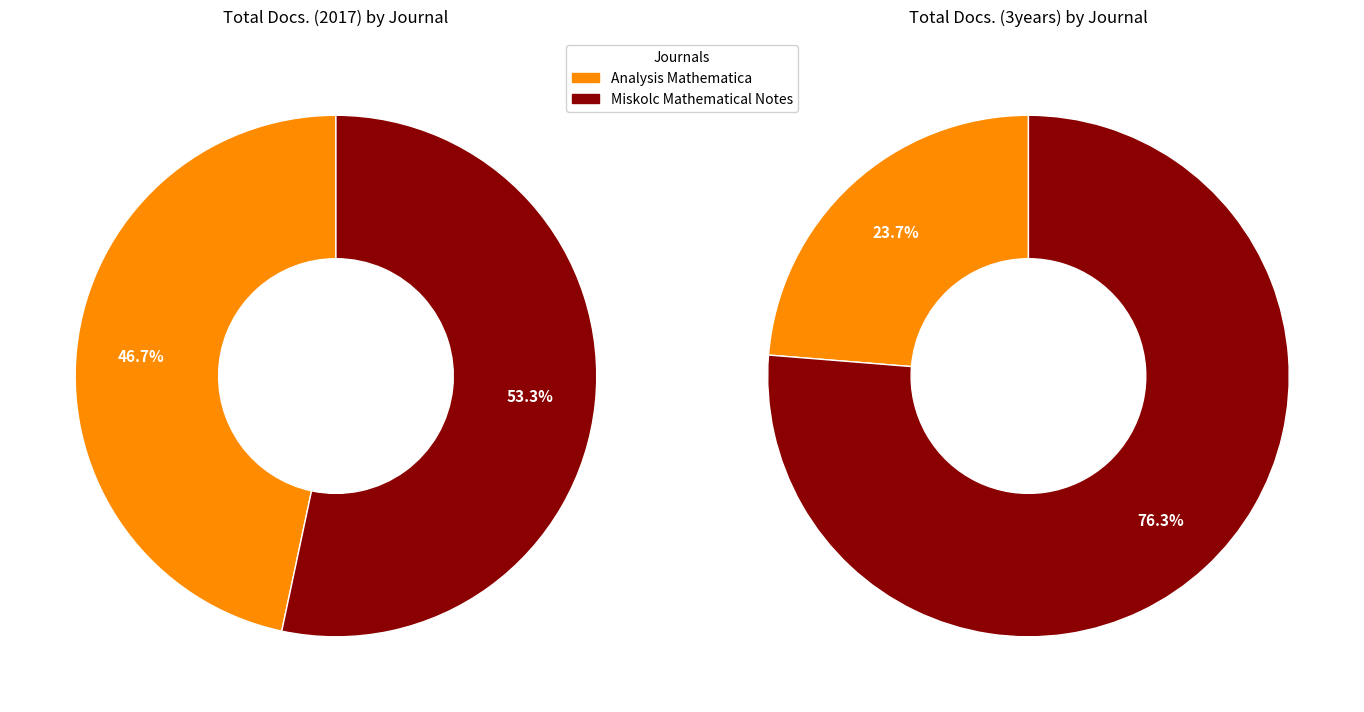

The Analysis Mathematica slice represents 12% of the pie. True or false?

False